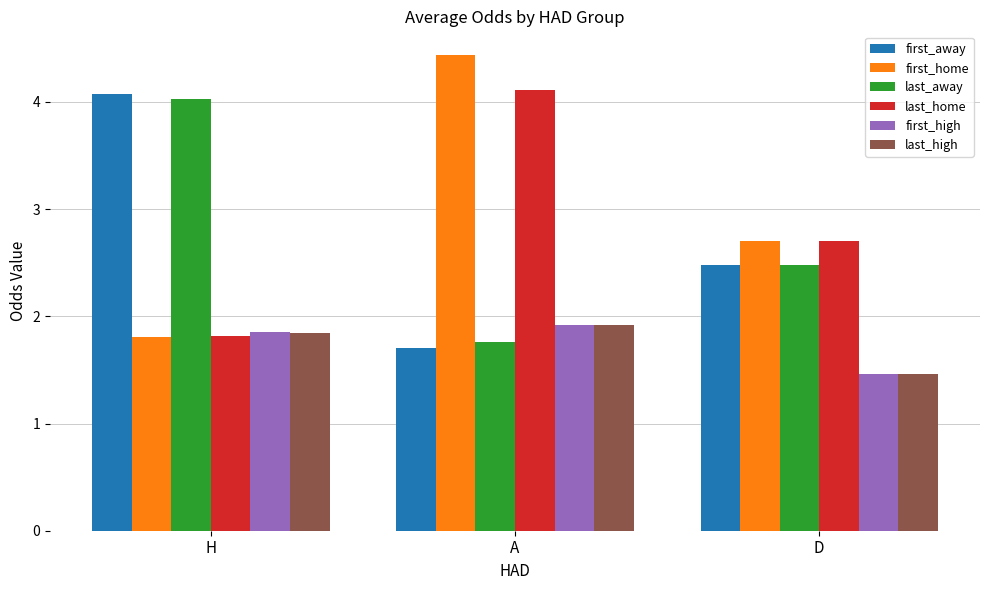

How many values in the last_home series are below 2?

1